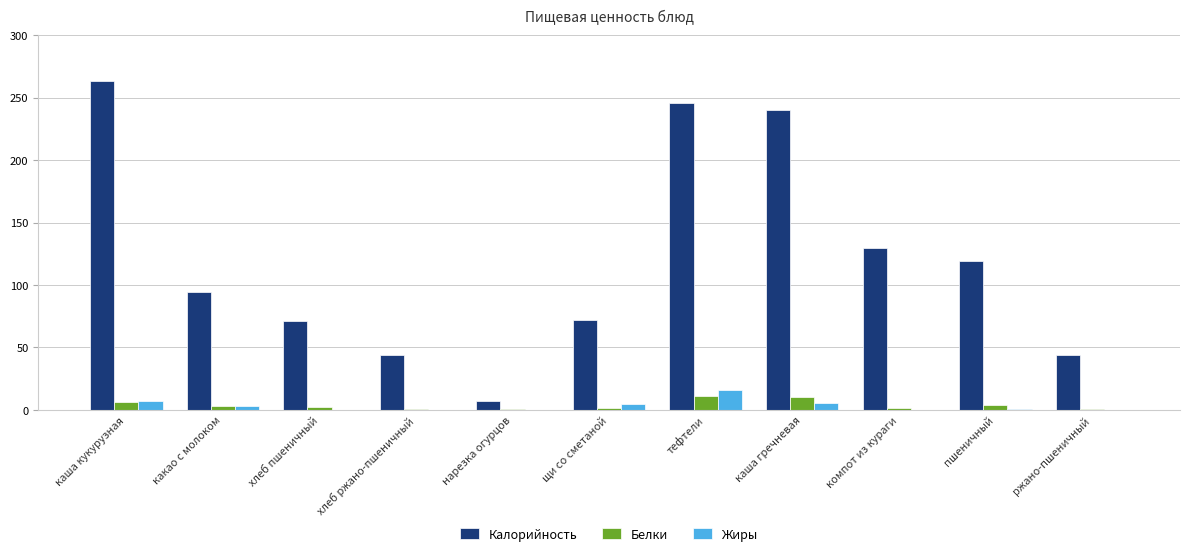

True or false: Калорийность has a value of 94.0 at какао с молоком.

True